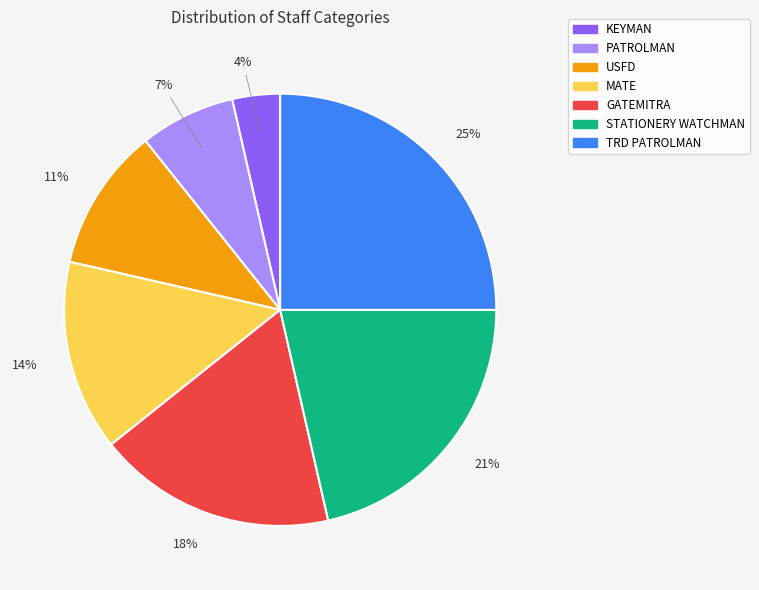

What is the largest slice in the pie chart?

TRD PATROLMAN